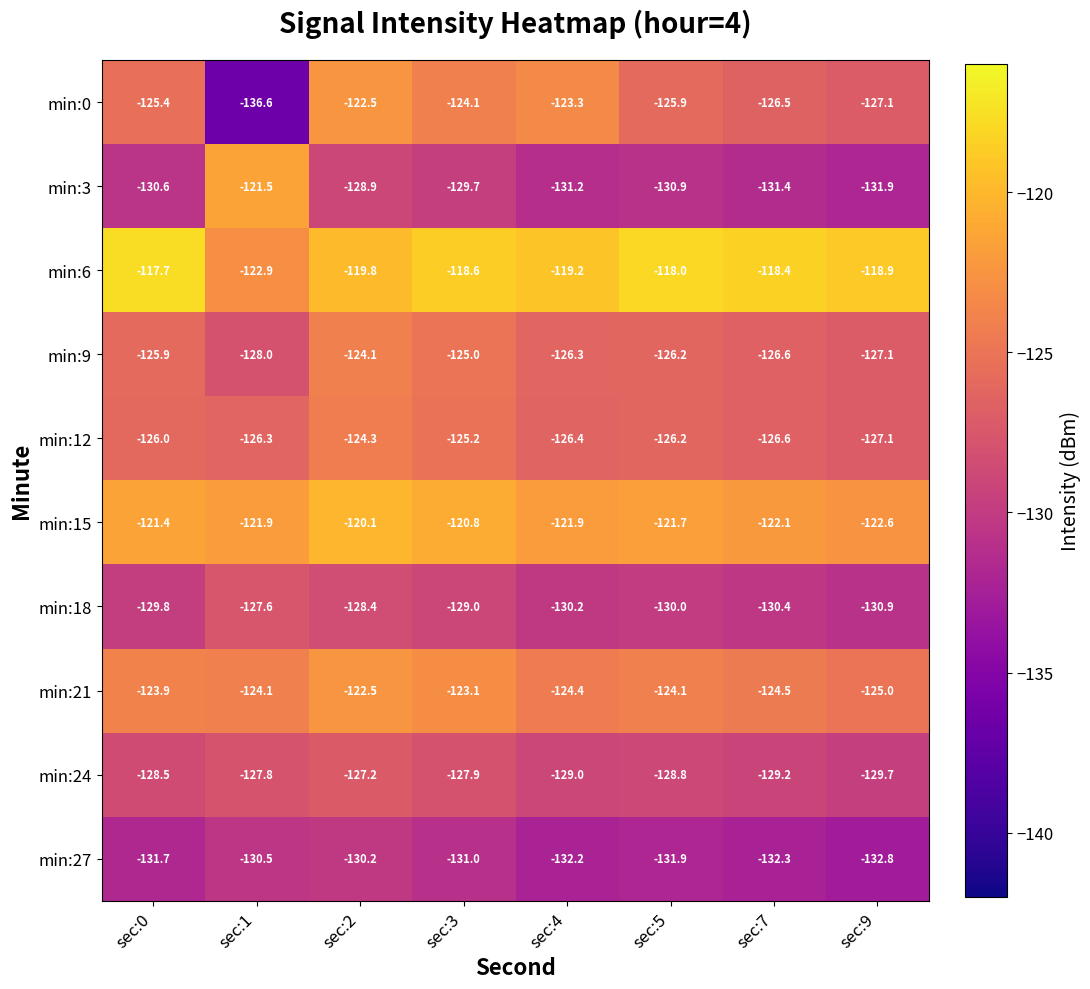

Is it true that min:0 equals -69.5 at sec:0?

False